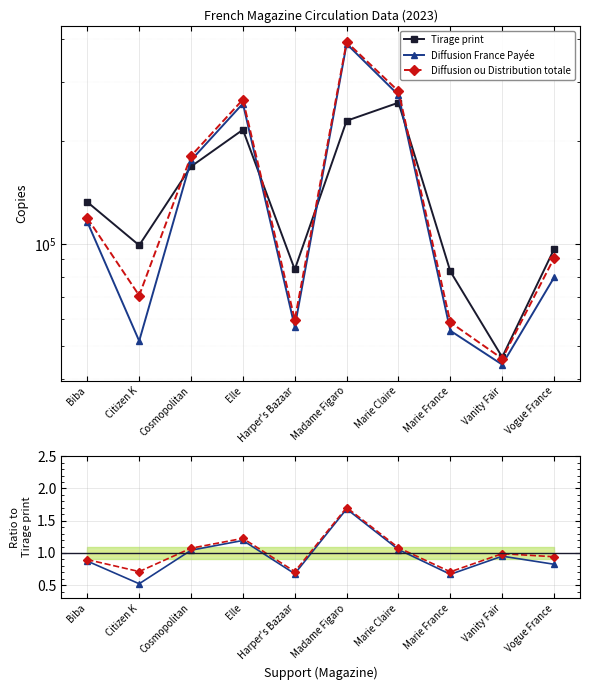

At which label is Distribution totale closest to 1?

Vanity Fair